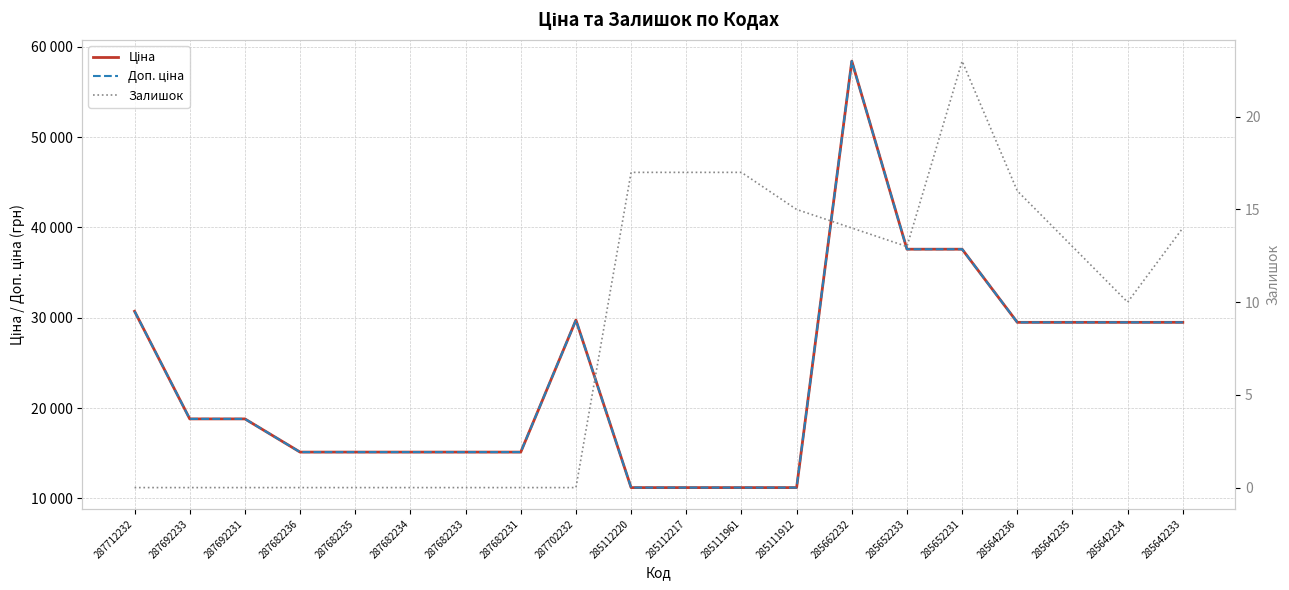

Rank the series at 285111961 from lowest to highest value.

Залишок, Ціна, Доп. ціна